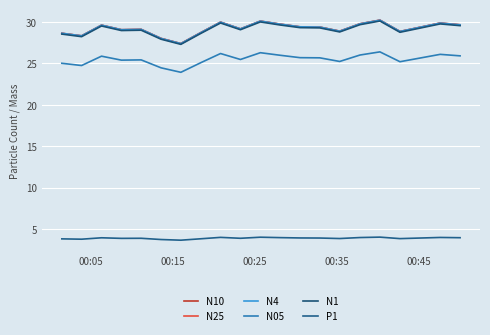

What is the lowest value of the N25 series?

27.4